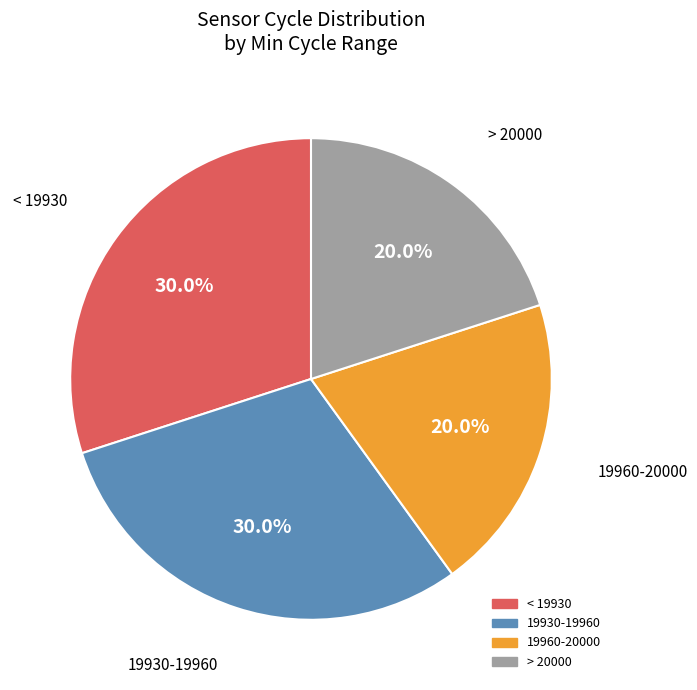

Is there a majority slice in this chart?

No